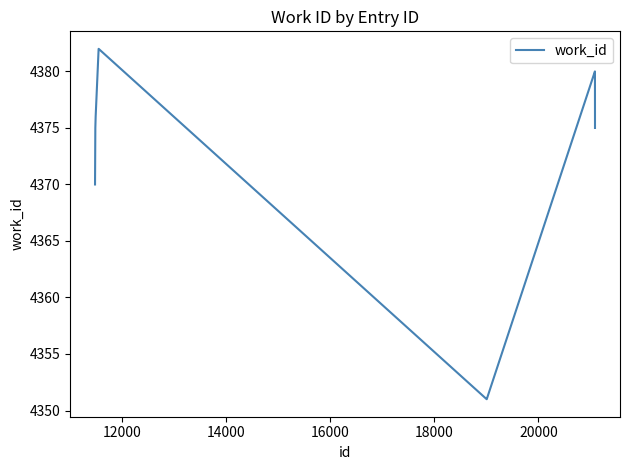

What is the difference between the maximum and minimum values?

31